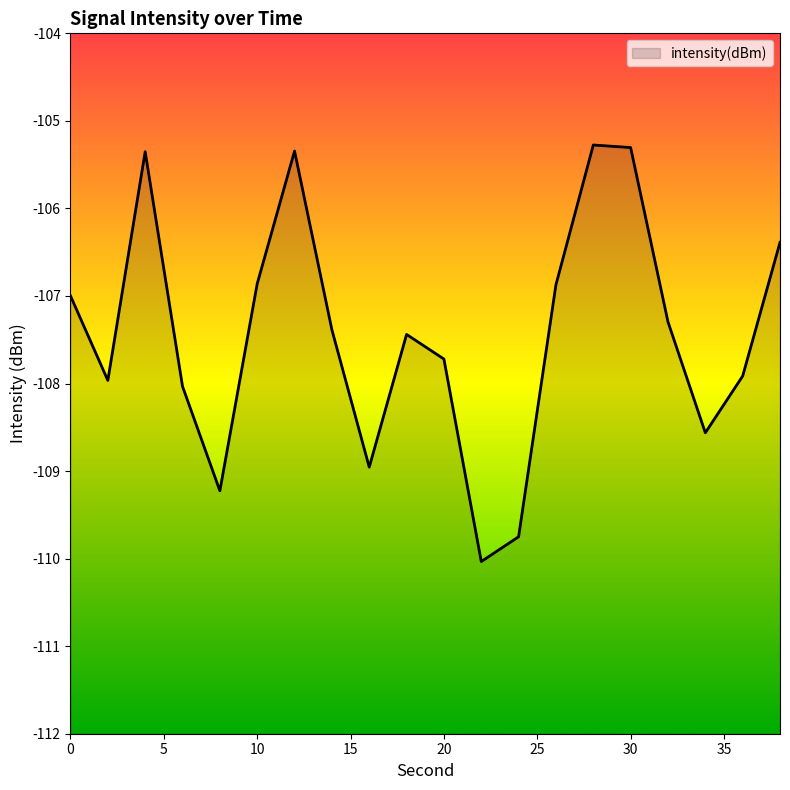

What is the smallest value displayed?

-110.0